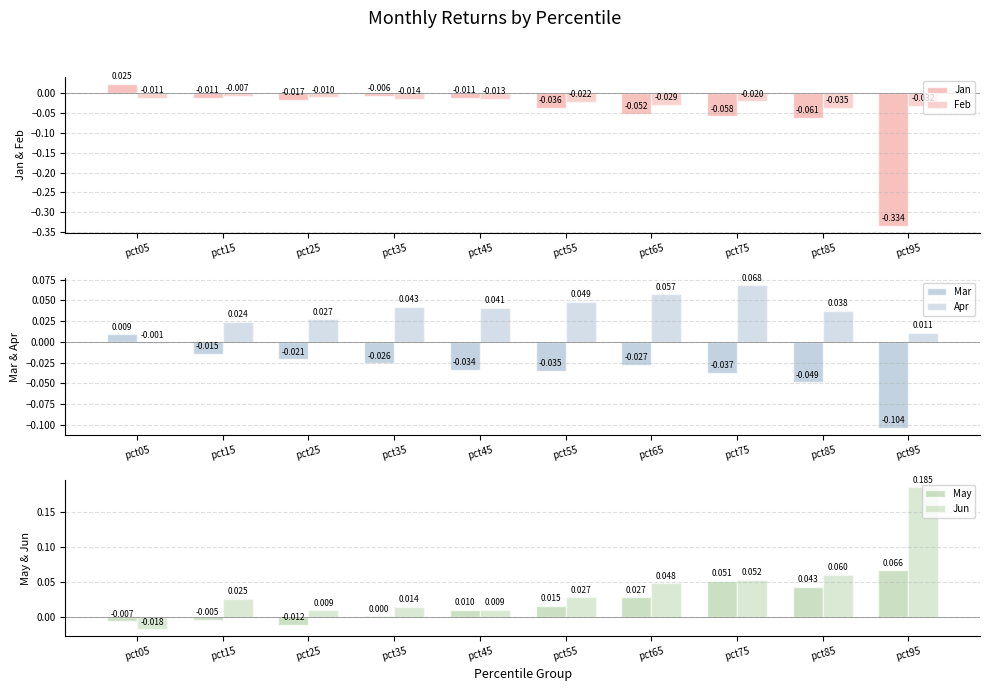

At which category does the chart reach its peak across all series?

pct95